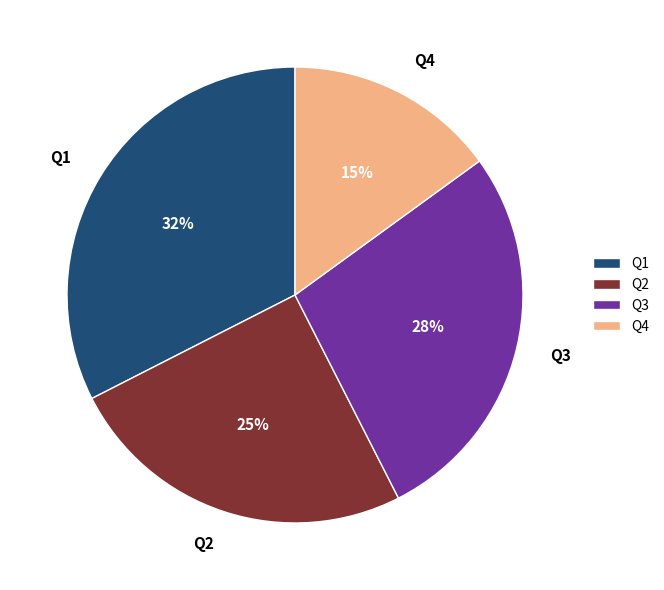

Count the number of slices in the pie.

4